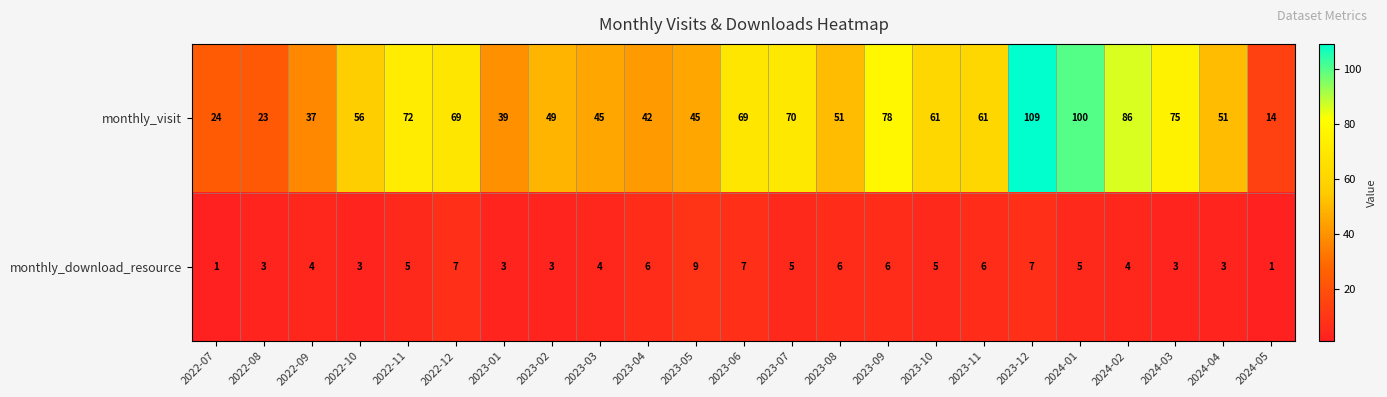

What is the total value across all series at 2023-09?

84